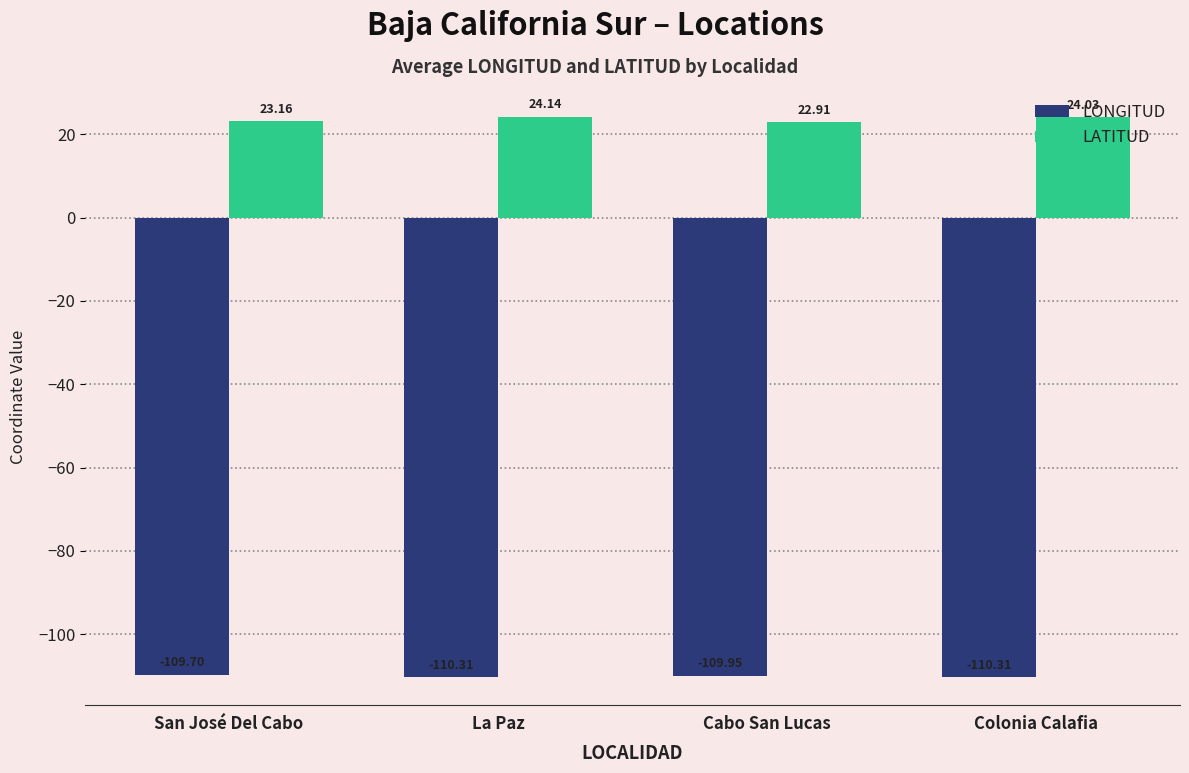

At which label does LONGITUD reach its peak?

San José Del Cabo